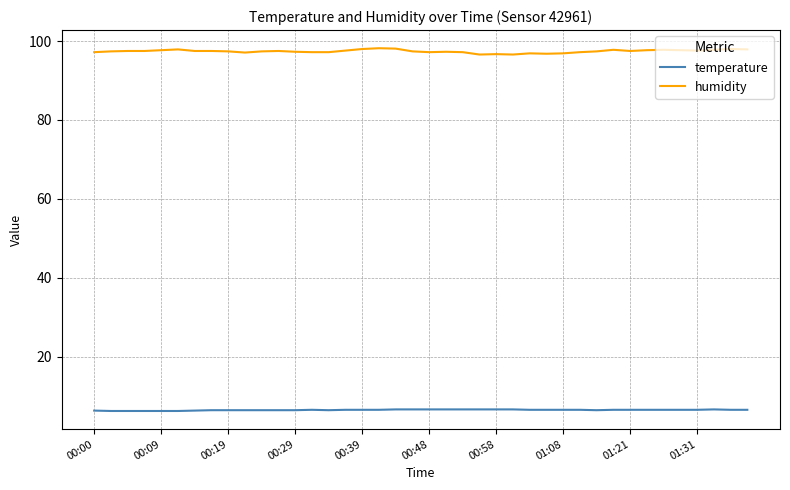

Which series has the widest spread of values?

humidity